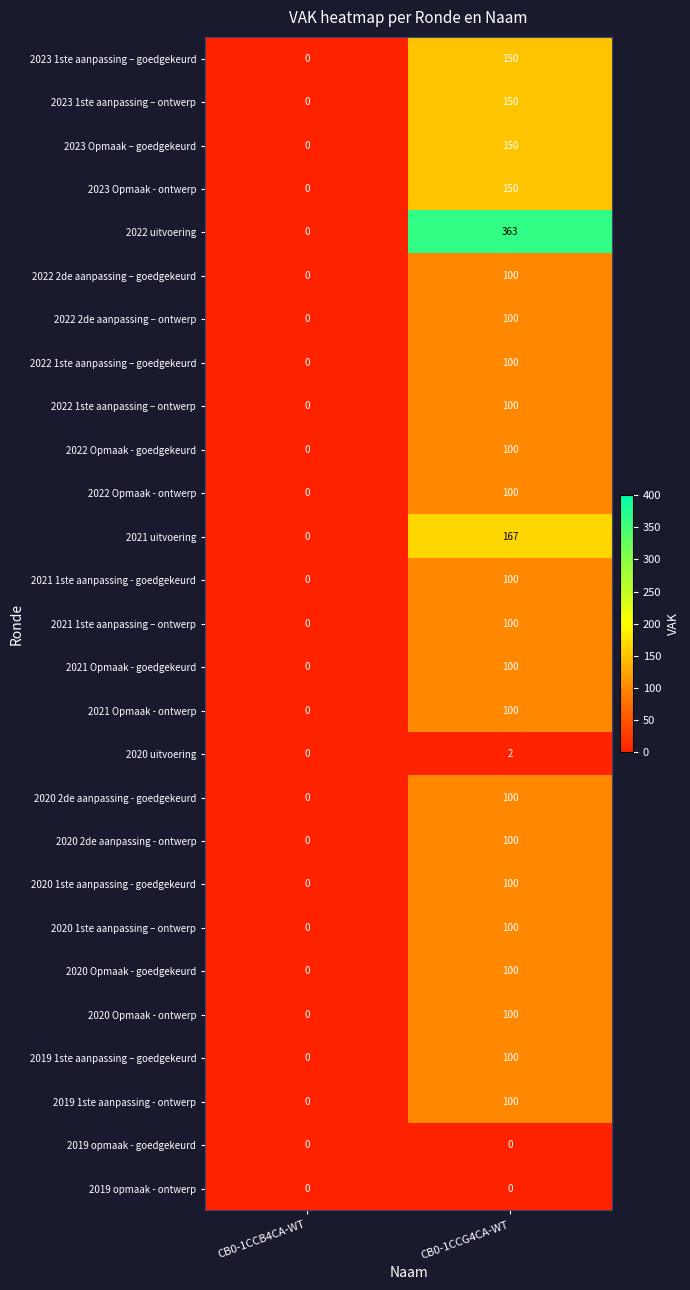

Which series has the largest total across all categories?

2022 uitvoering